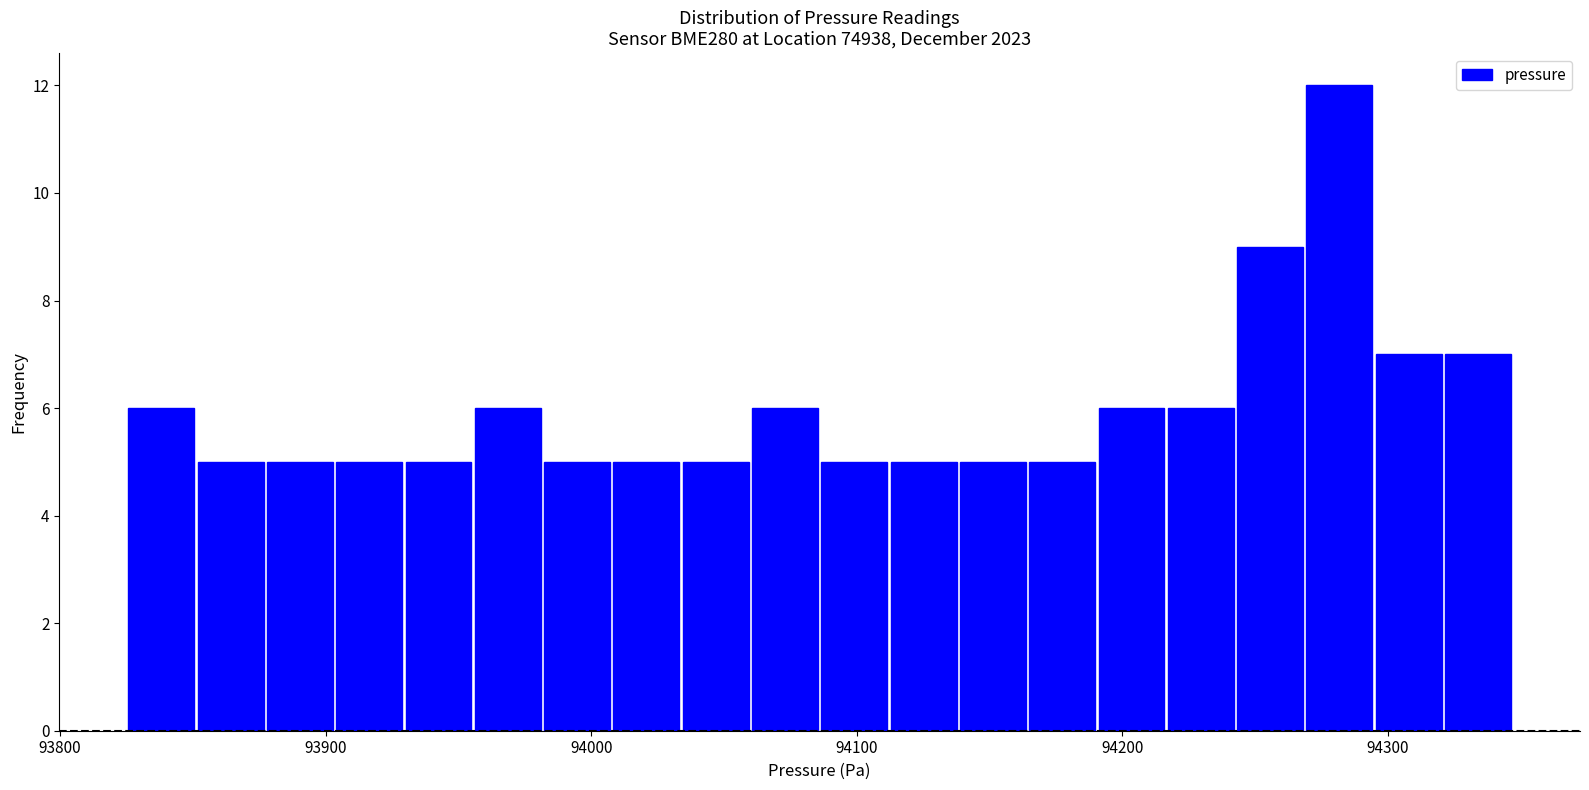

Around what value on the x-axis is the tallest bar? Give the approximate position of its centre, as read against the axis.

94280